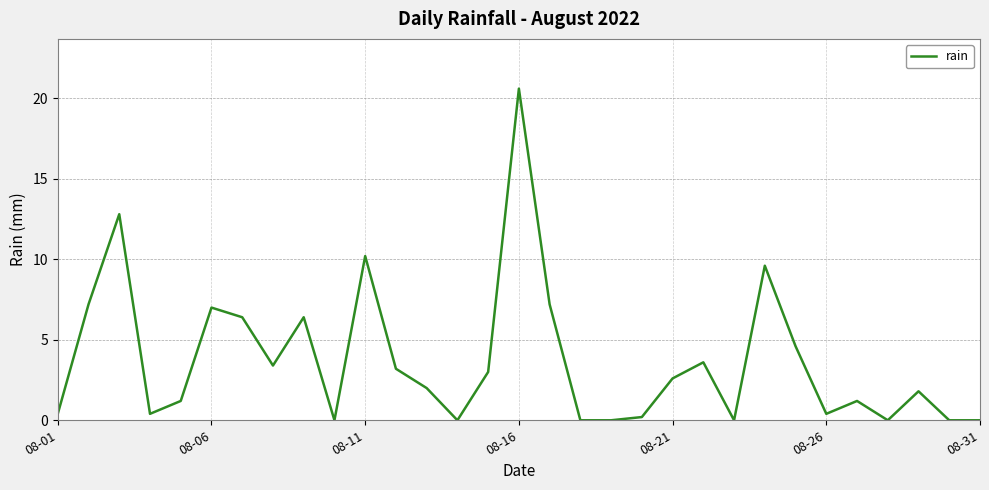

What is the difference between the maximum and minimum values?

20.6